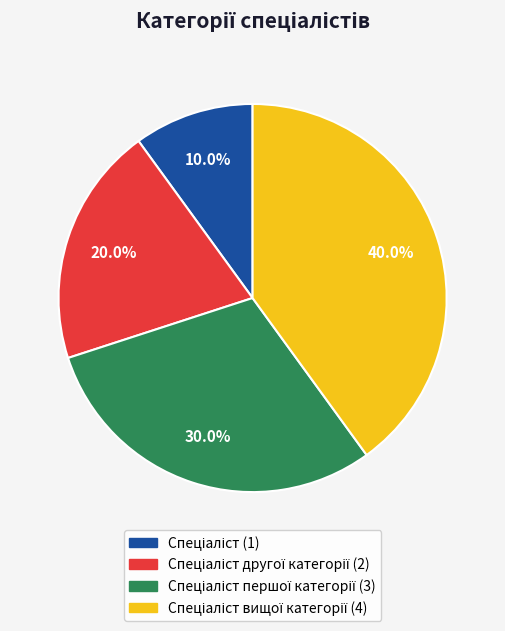

Is there any slice that represents more than half of the pie?

No